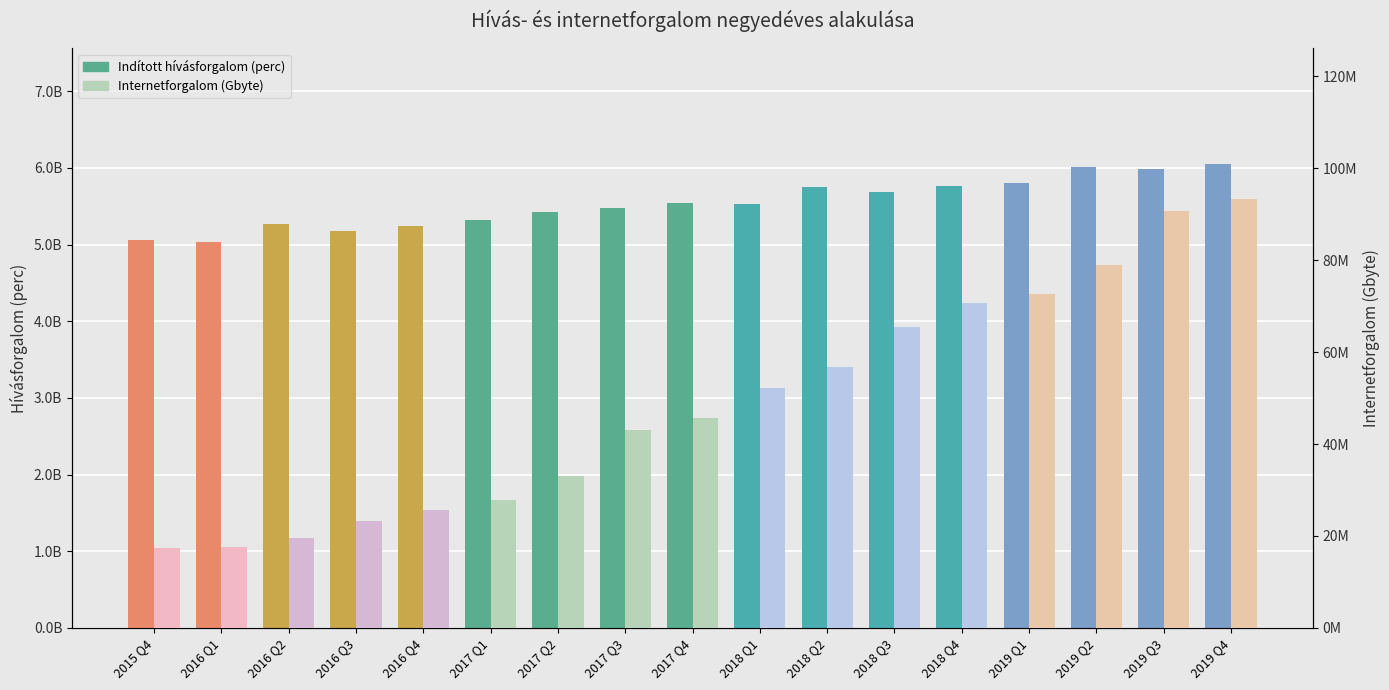

Which series has the largest total across all categories?

Indított hívásforgalom (perc)